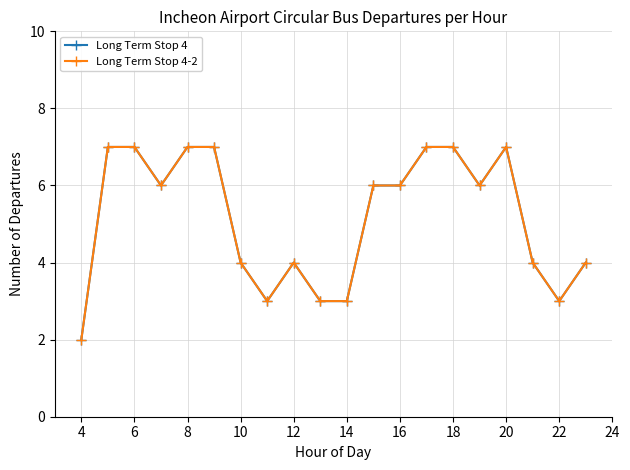

Is this an area chart (filled region under the line)?

No